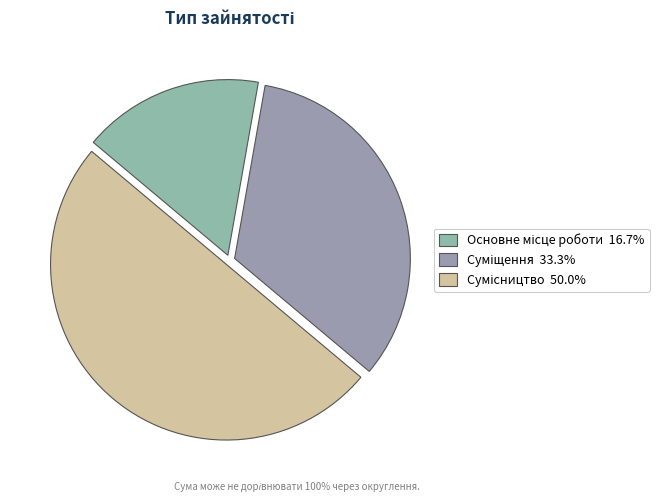

Combined, what portion of the pie is Суміщення and Сумісництво?

83.3%